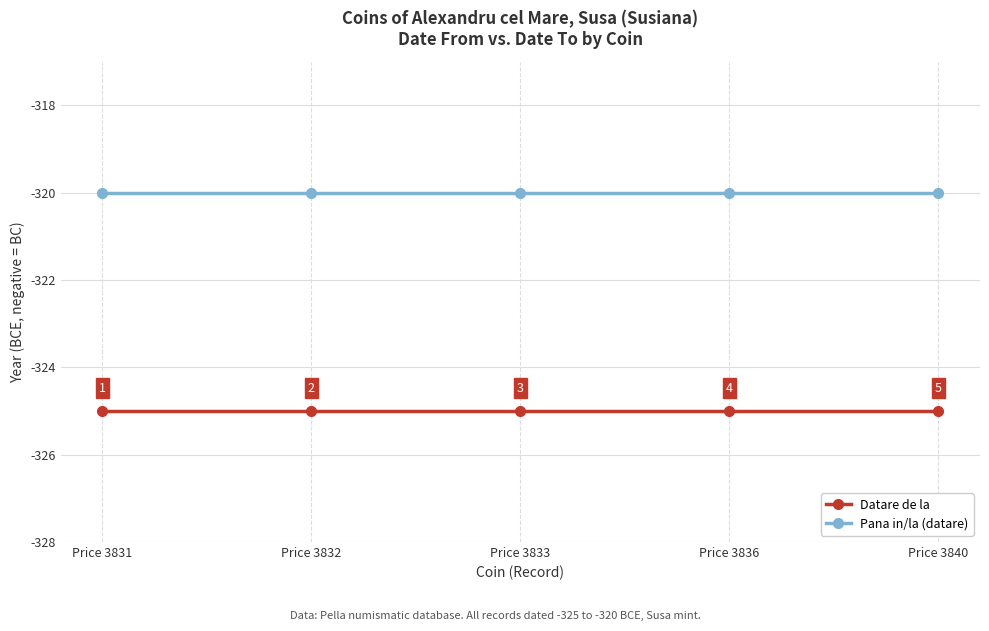

What is the difference between the highest and lowest values at Price 3831?

5